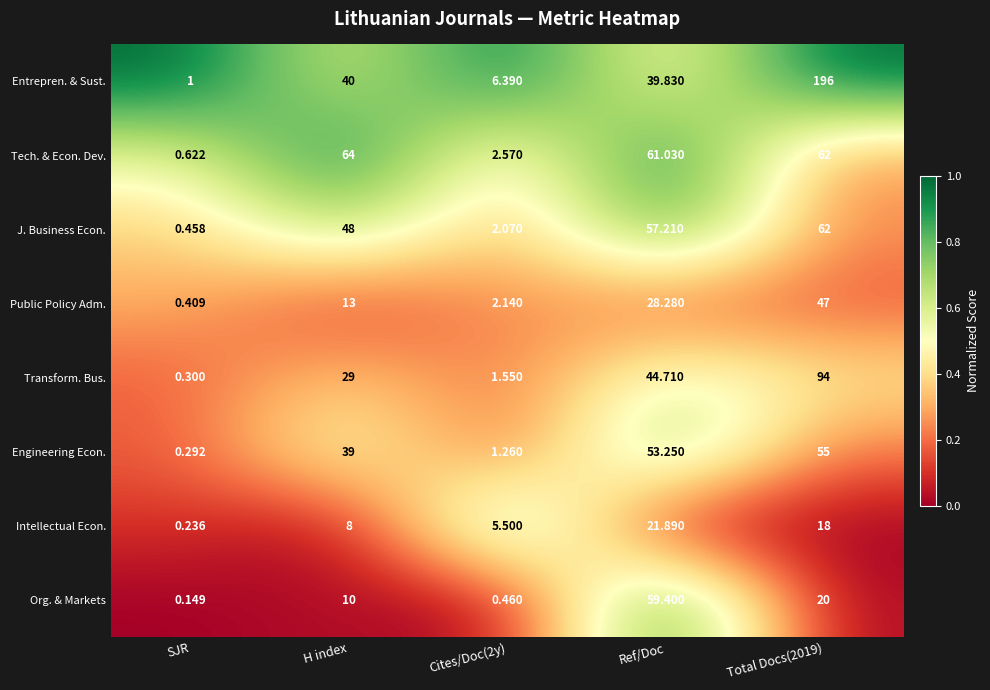

Is the value of Intellectual Econ. at Ref/Doc greater than the value of J. Business Econ. at H index?

No